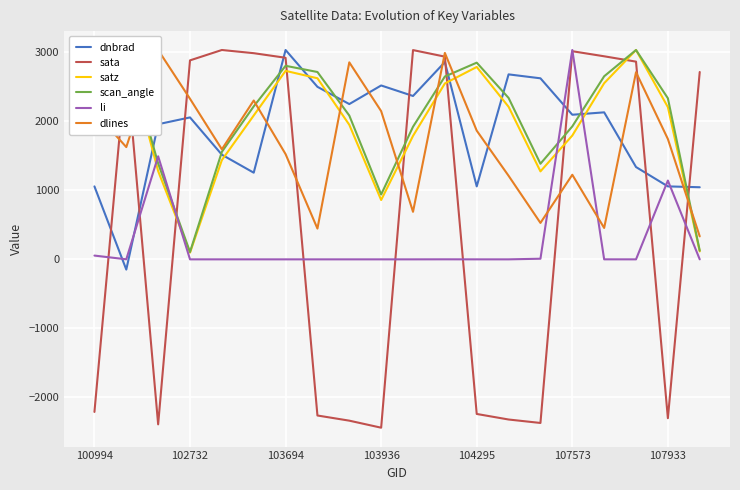

The dnbrad series shows 3034.0 at 103694. True or false?

True